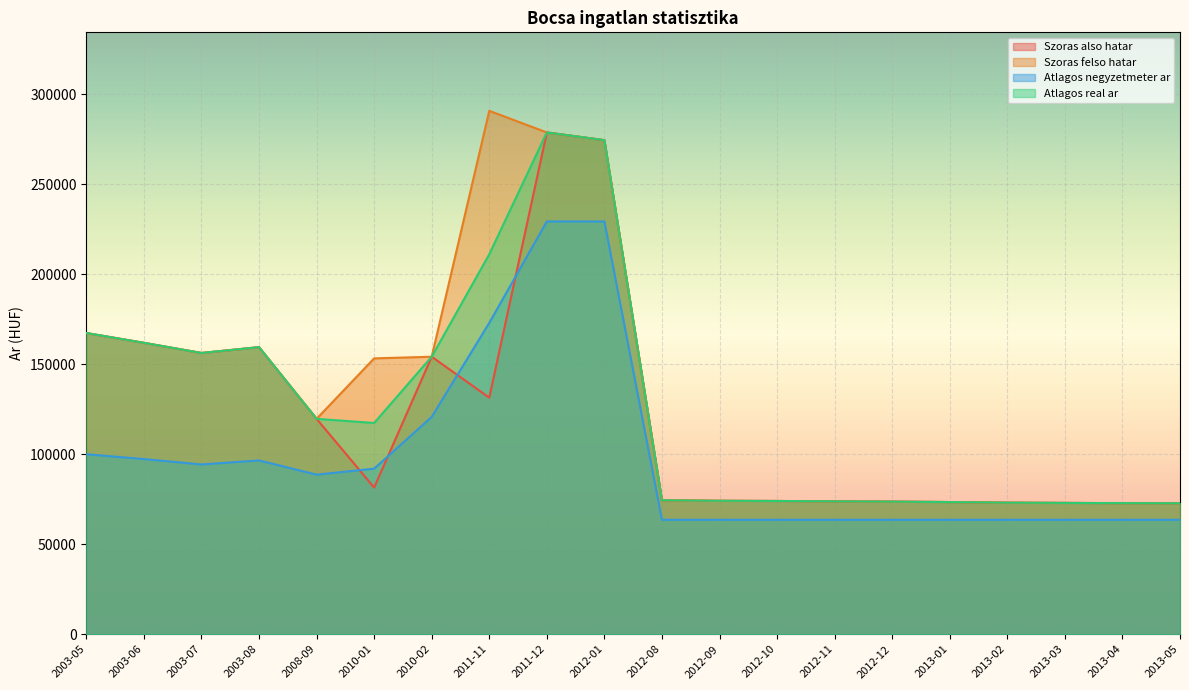

Reading right to left, list all the values displayed in this chart.

Szoras also hatar: 2013-05=72758	2013-04=72833	2013-03=72965	2013-02=73098	2013-01=73442	2012-12=73672	2012-11=73827	2012-10=74041	2012-09=74138	2012-08=74432	2012-01=274531	2011-12=278830	2011-11=131449	2010-02=154193	2010-01=81483	2008-09=119683	2003-08=159506	2003-07=156275	2003-06=161917	2003-05=167360
Szoras felso hatar: 2013-05=72758	2013-04=72833	2013-03=72965	2013-02=73098	2013-01=73442	2012-12=73672	2012-11=73827	2012-10=74041	2012-09=74138	2012-08=74432	2012-01=274531	2011-12=278830	2011-11=290829	2010-02=154193	2010-01=153275	2008-09=119683	2003-08=159506	2003-07=156275	2003-06=161917	2003-05=167360
Atlagos negyzetmeter ar: 2013-05=63583	2013-04=63583	2013-03=63583	2013-02=63583	2013-01=63583	2012-12=63583	2012-11=63583	2012-10=63583	2012-09=63583	2012-08=63583	2012-01=229365	2011-12=229365	2011-11=173015	2010-02=120776	2010-01=91993	2008-09=88660	2003-08=96569	2003-07=94330	2003-06=97333	2003-05=100000
Atlagos real ar: 2013-05=72758	2013-04=72833	2013-03=72965	2013-02=73098	2013-01=73442	2012-12=73672	2012-11=73827	2012-10=74041	2012-09=74138	2012-08=74432	2012-01=274531	2011-12=278830	2011-11=211139	2010-02=154193	2010-01=117379	2008-09=119683	2003-08=159506	2003-07=156275	2003-06=161917	2003-05=167360